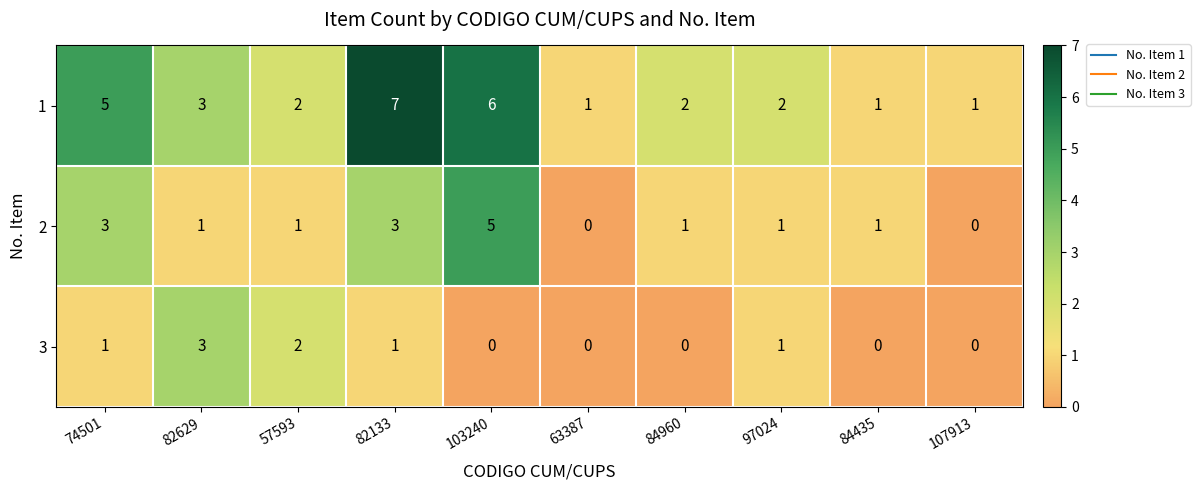

Rank the series at 103240 from highest to lowest value.

1, 2, 3